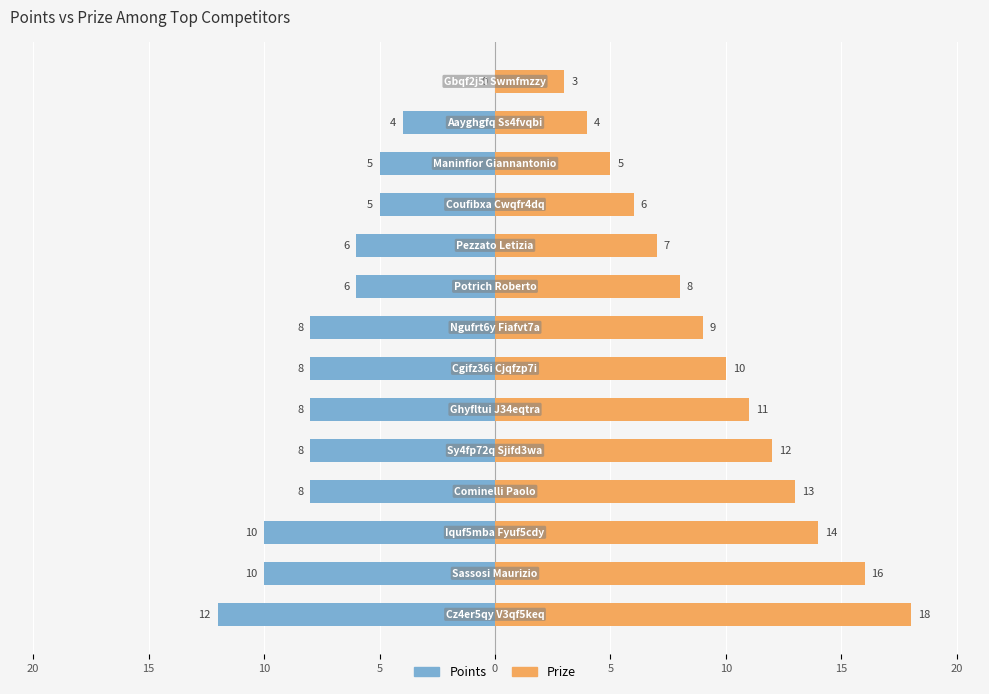

Rank the series by their average value, from lowest to highest.

Points, Prize